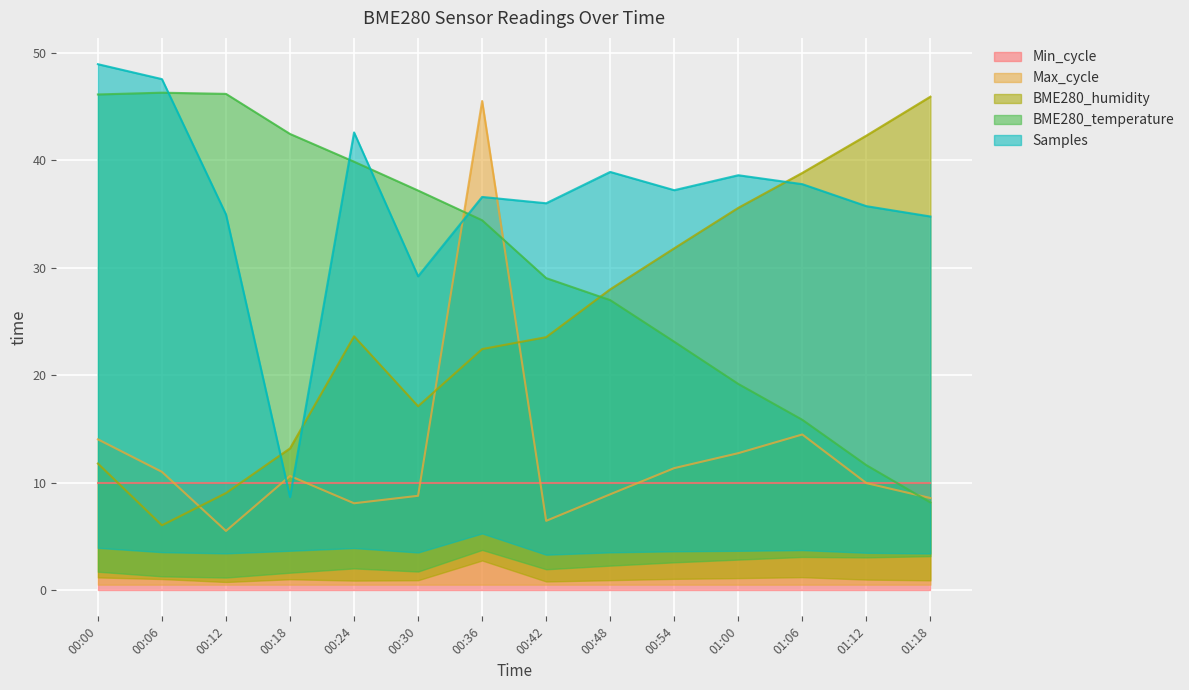

What is the maximum value shown in the chart?

48.9